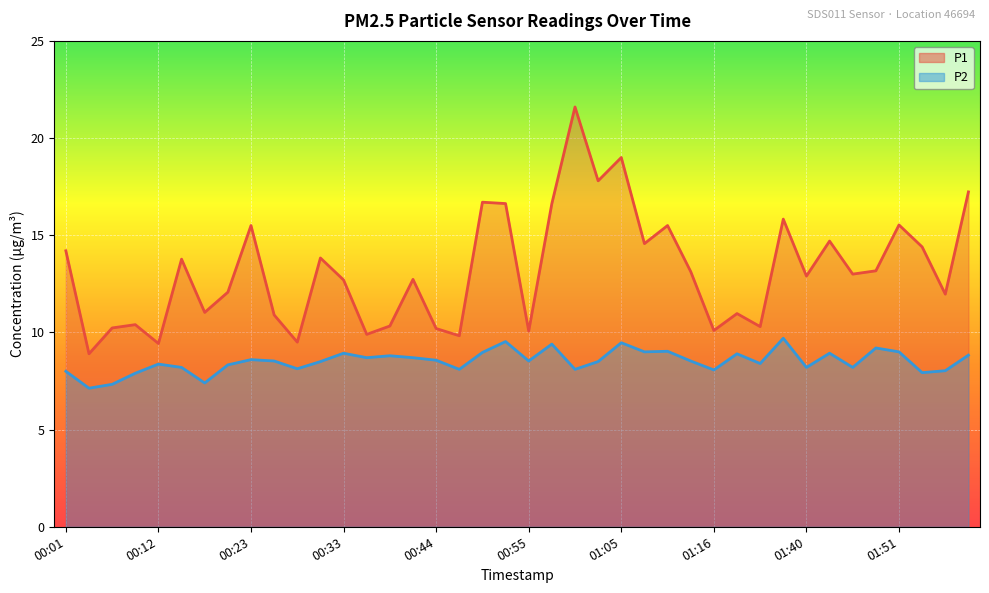

What is the label of the 33rd point from the right?

00:20